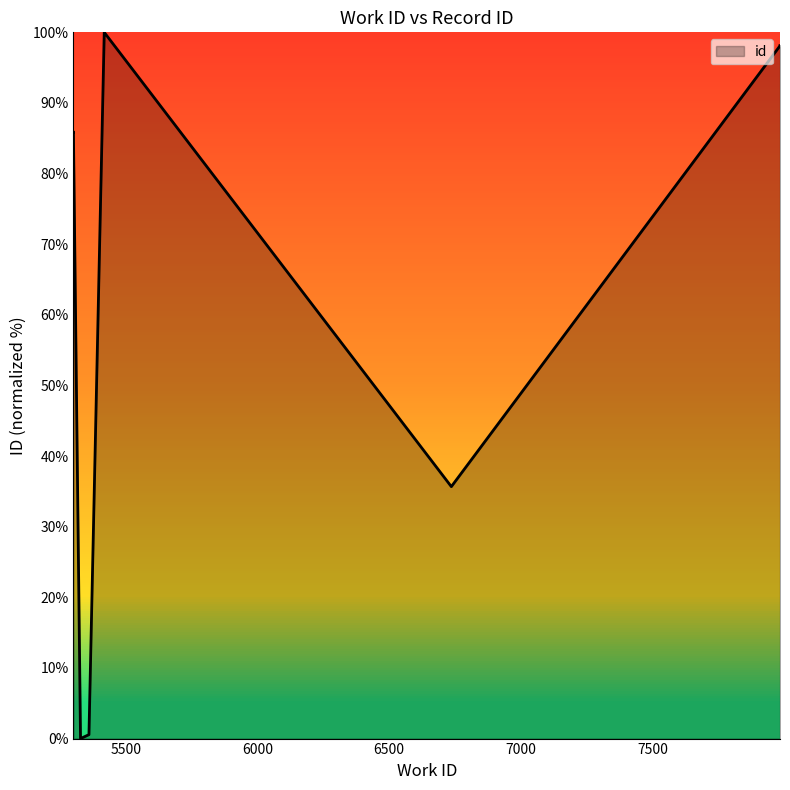

True or false: the data shows 23.2 at 5500.

False